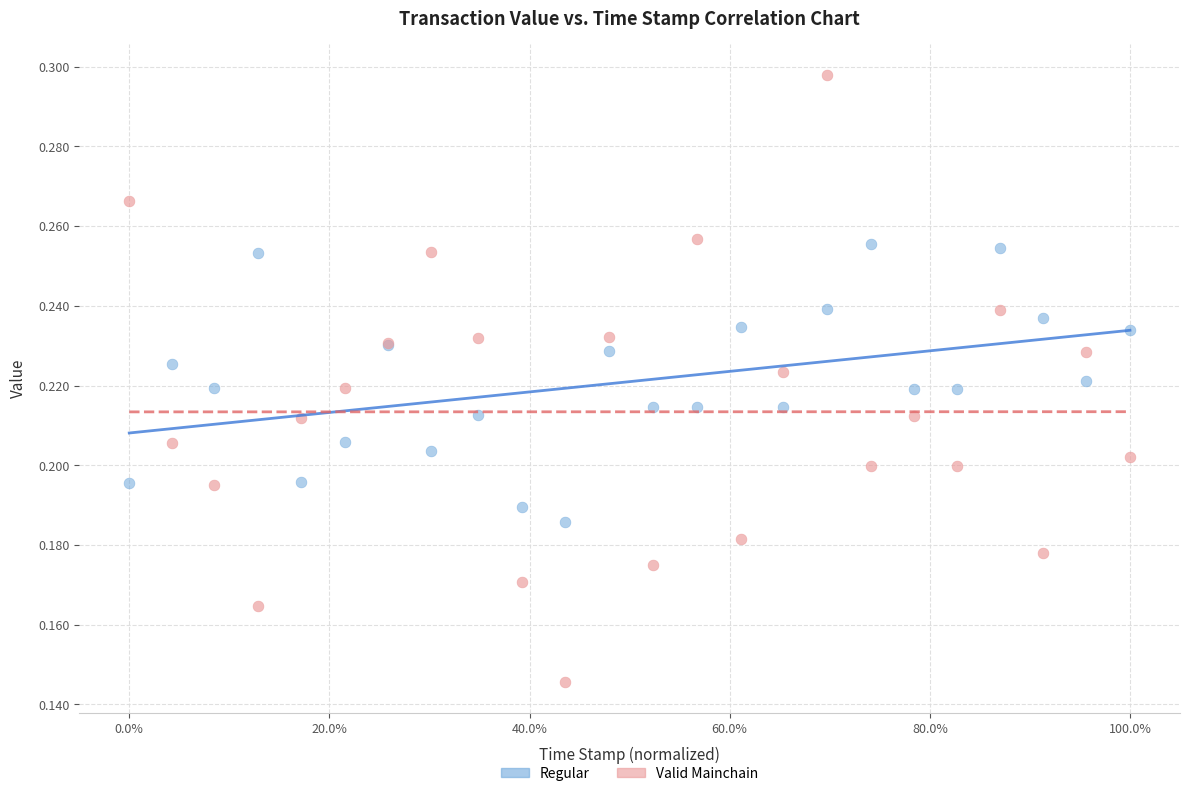

Which series contains the highest Y value?

Valid Mainchain